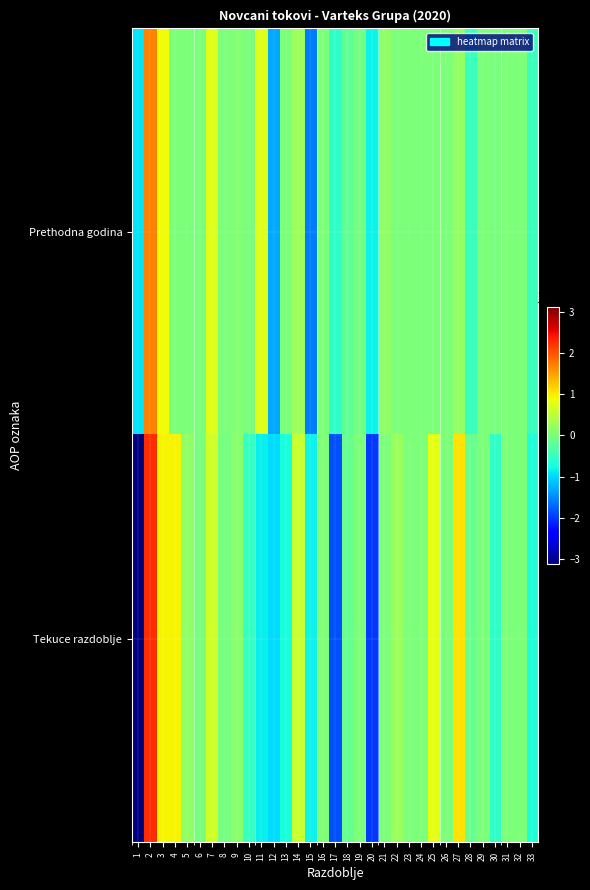

Between 10 and 20, which is larger?

10